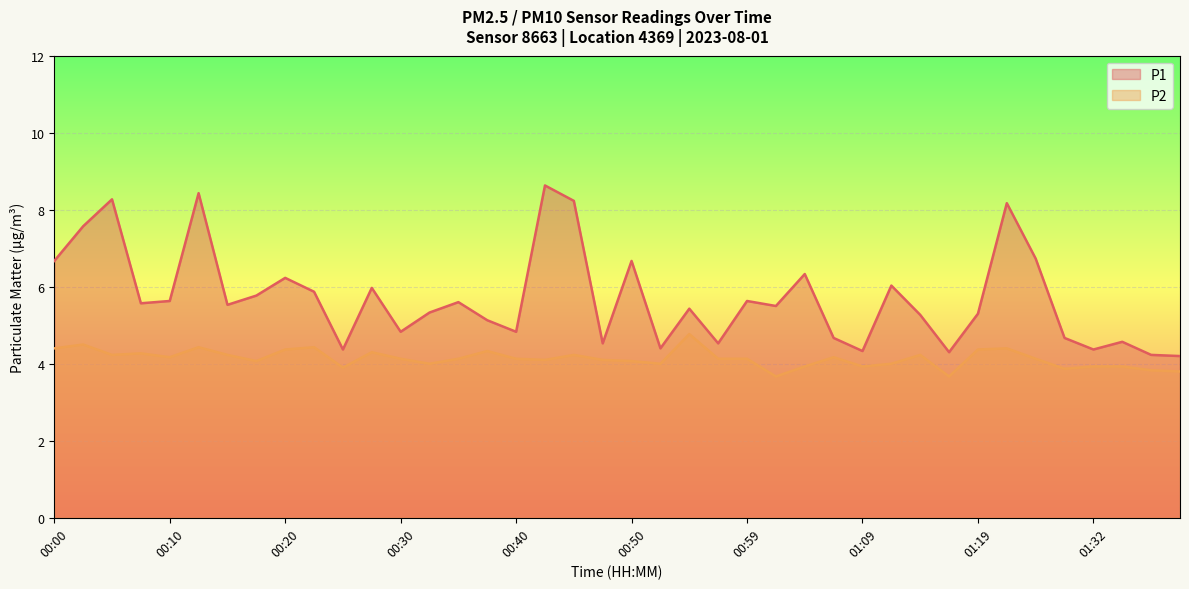

Reading left to right, list all the values displayed in this chart.

P1: 6.7	7.6	8.3	5.6	5.6	8.4	5.5	5.8	6.2	5.9	4.4	6.0	4.8	5.3	5.6	5.1	4.8	8.6	8.2	4.5	6.7	4.4	5.4	4.5	5.6	5.5	6.3	4.7	4.3	6.0	5.3	4.3	5.3	8.2	6.7	4.7	4.4	4.6	4.2	4.2
P2: 4.4	4.5	4.2	4.3	4.2	4.4	4.2	4.1	4.4	4.4	3.9	4.3	4.1	4.0	4.1	4.3	4.1	4.1	4.2	4.1	4.1	4.0	4.8	4.1	4.1	3.7	3.9	4.2	3.9	4.0	4.2	3.7	4.4	4.4	4.1	3.9	3.9	3.9	3.8	3.8